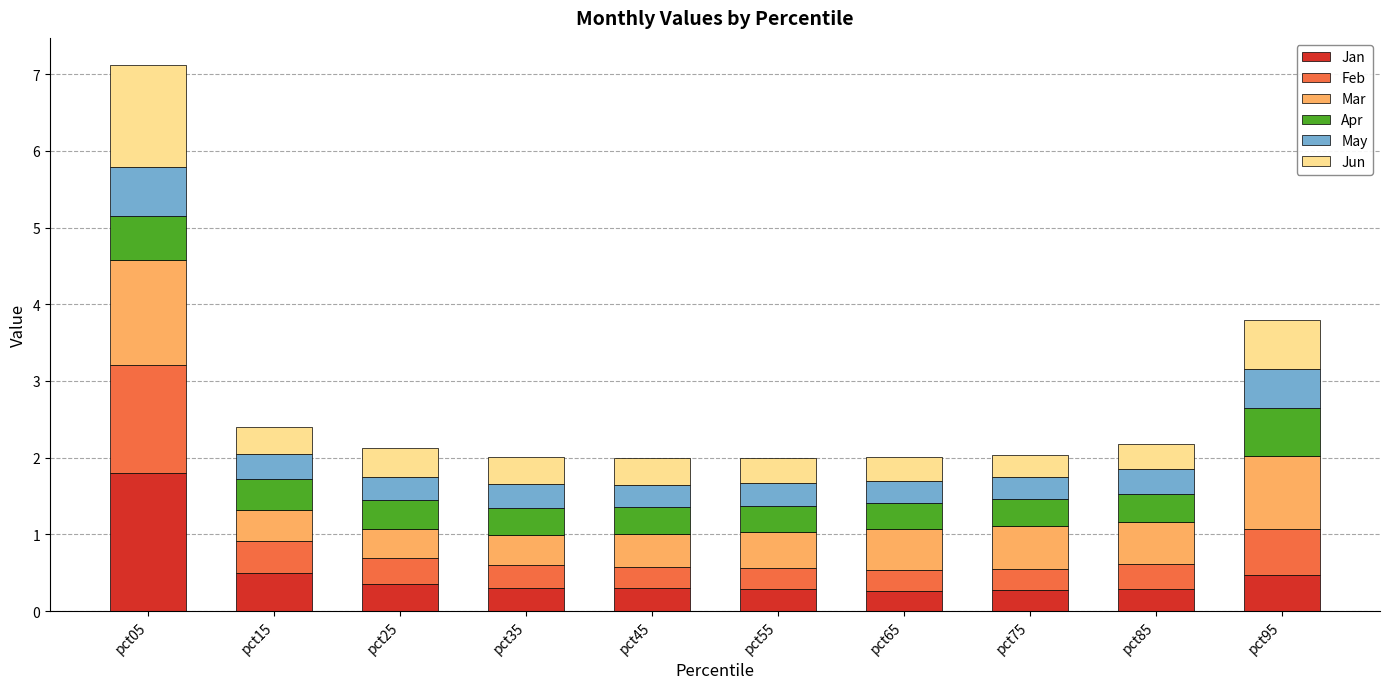

At which category is the sum across all series the highest?

pct05